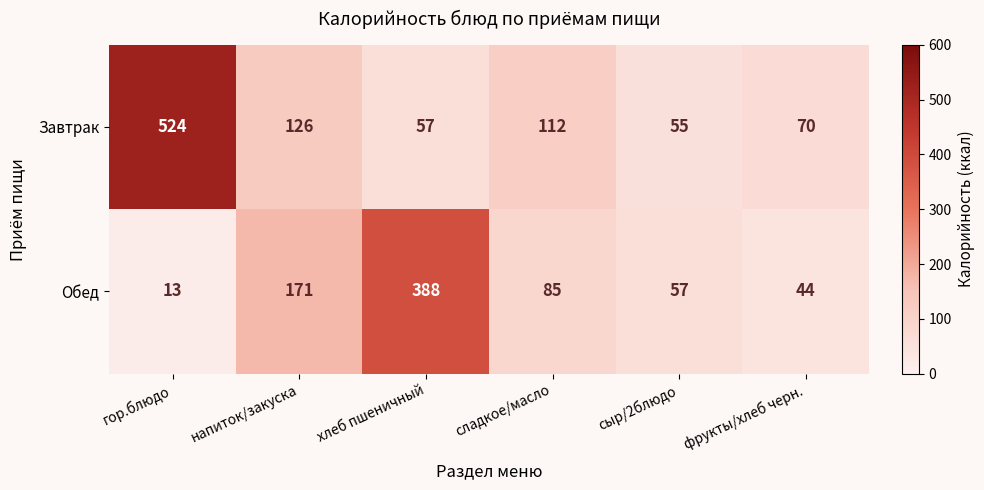

What is the difference between the highest and lowest values at напиток/закуска?

45